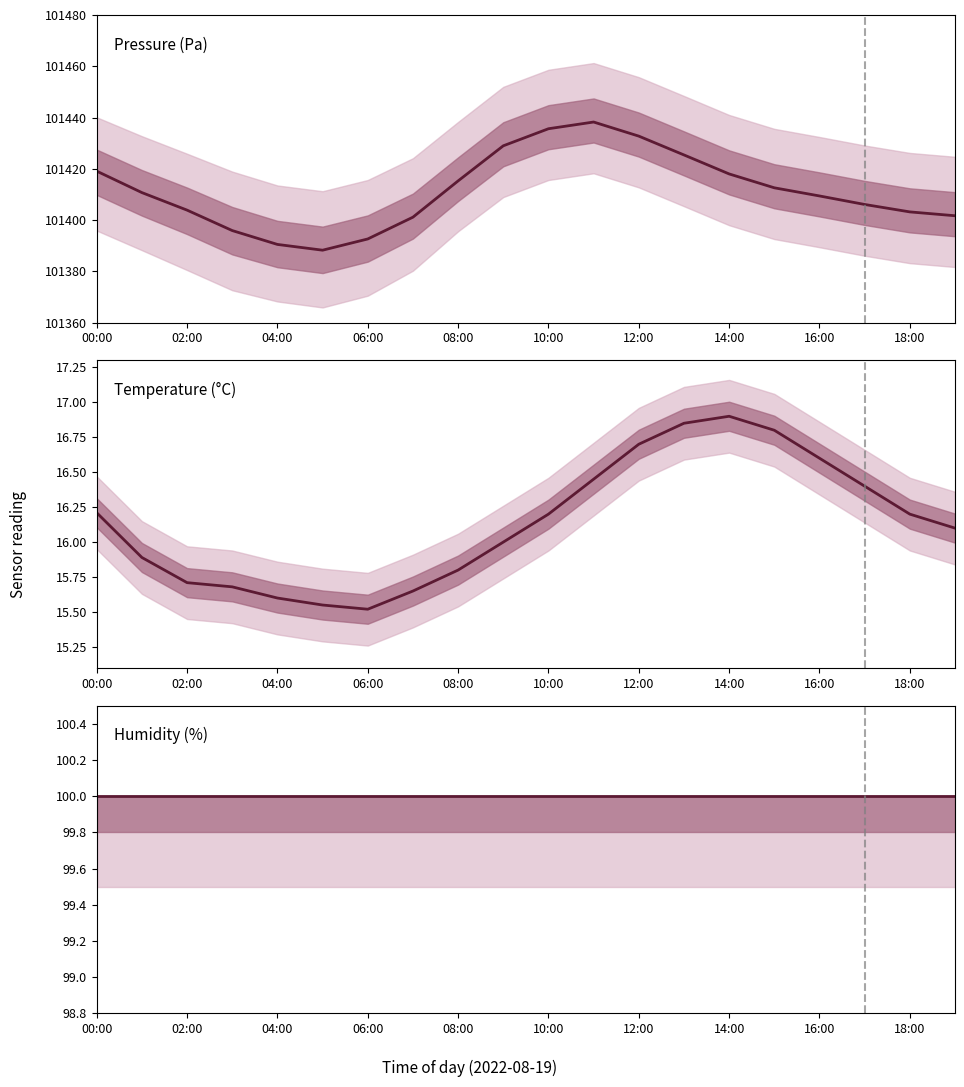

How many lines are shown in the chart?

3